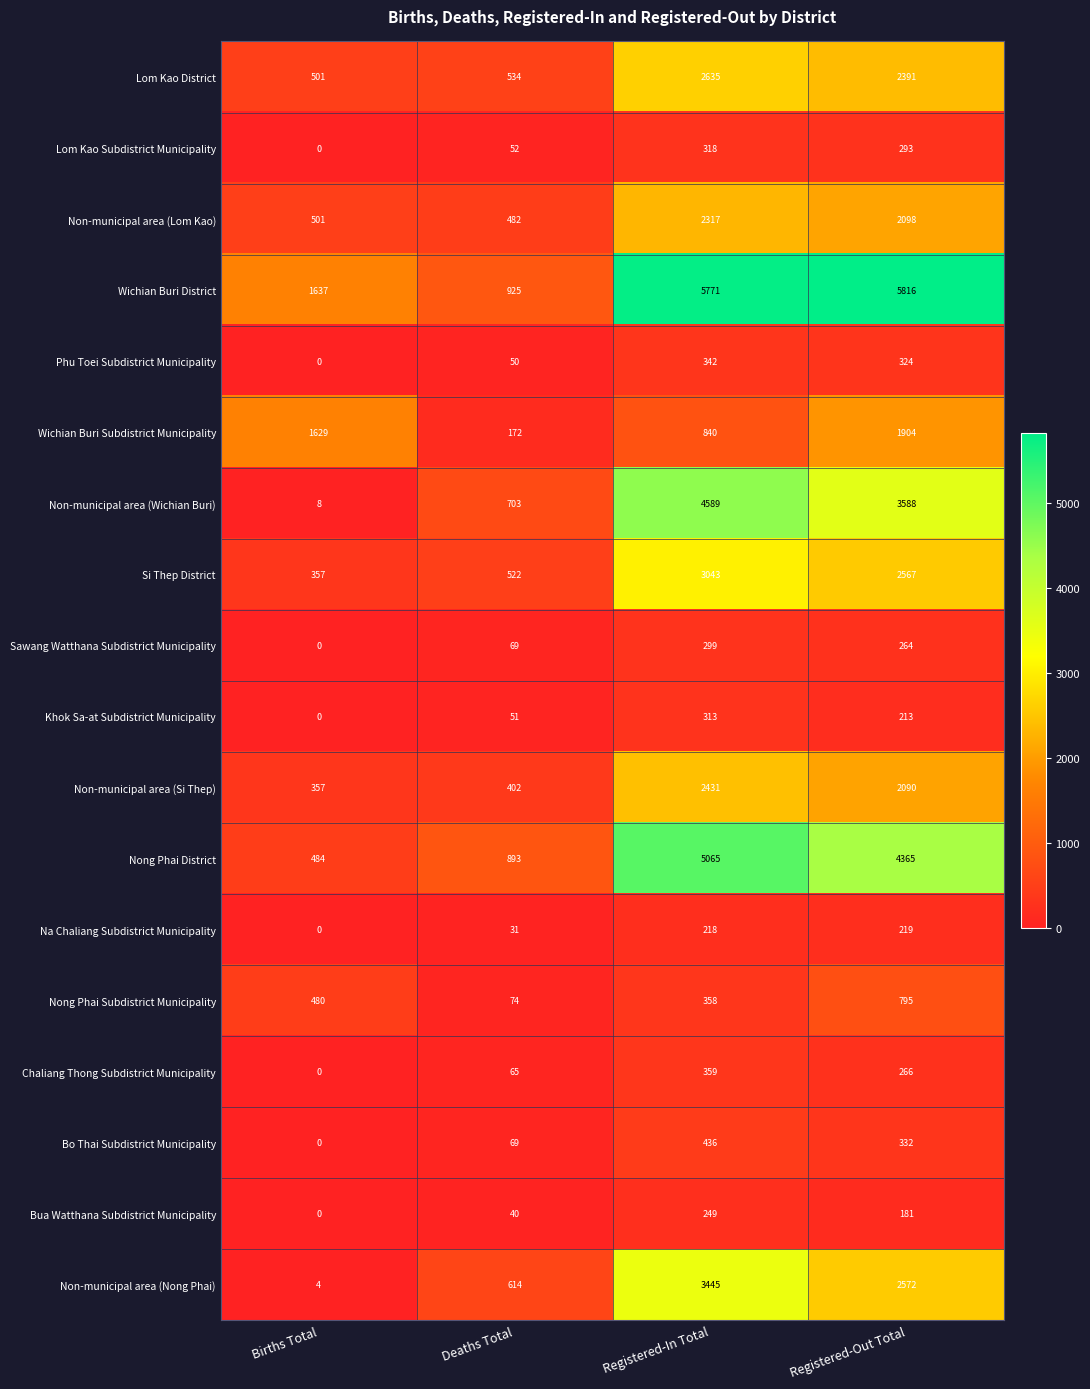

Between Registered-In Total and Registered-Out Total, which series saw the biggest shift?

Wichian Buri Subdistrict Municipality